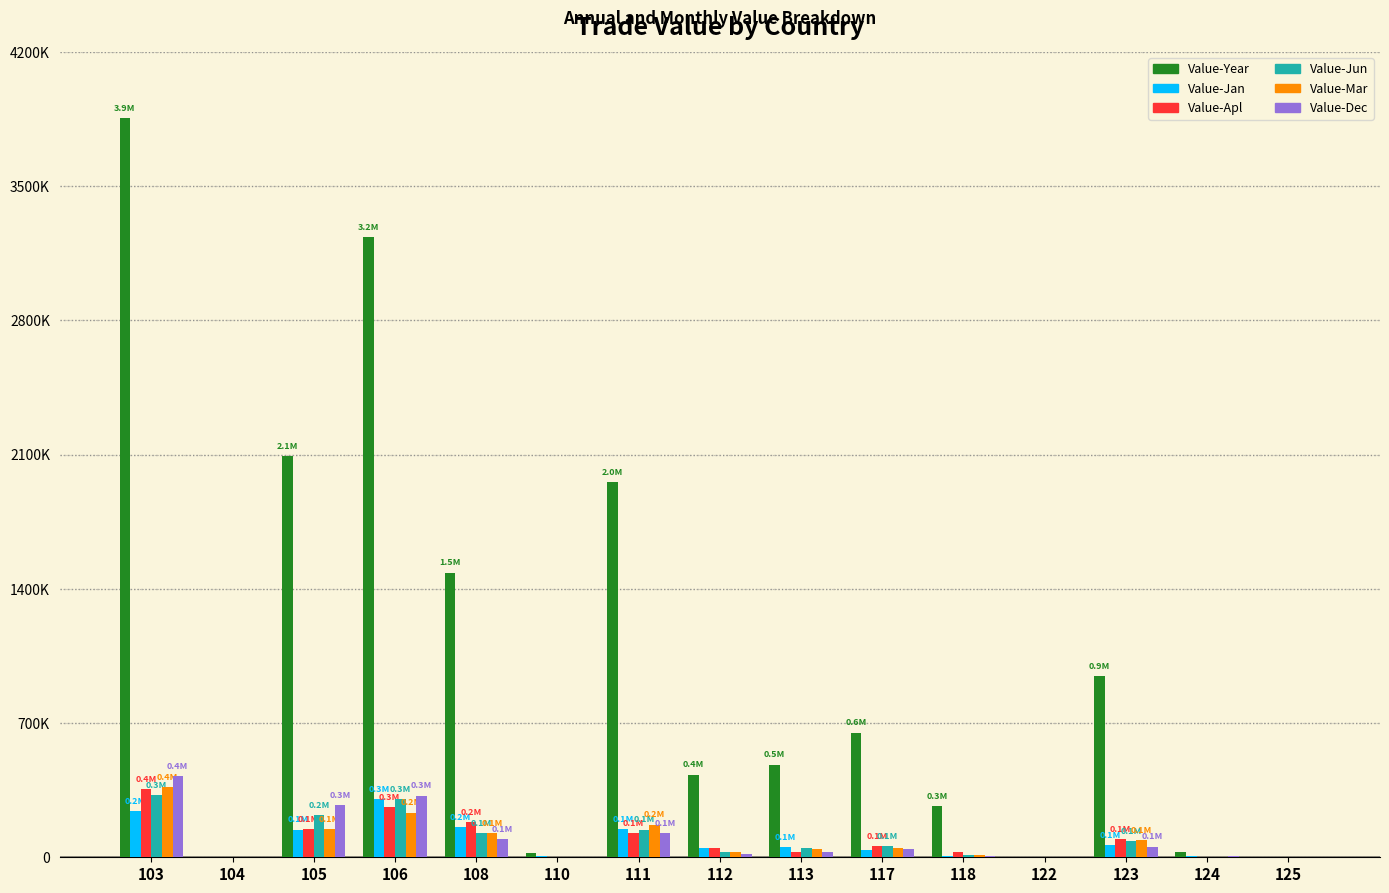

Reading left to right, transcribe all the data shown in this chart.

Value-Year: 3854672	743	2090737	3232324	1484648	23178	1956813	429891	483131	648800	267964	290	944341	28651	2216
Value-Jan: 241767	0	142865	302476	157529	7615	145687	49784	51626	38327	6791	0	62834	5707	605
Value-Apl: 355547	0	145851	260722	182241	2893	126569	48127	29508	57376	26266	0	92835	0	248
Value-Jun: 322939	0	220820	304309	124816	3969	143919	28246	47004	58128	11974	0	84722	2970	0
Value-Mar: 365098	0	145256	232096	124091	339	170766	27903	42439	46182	12402	0	90040	1898	0
Value-Dec: 422658	0	271148	321074	95865	833	125552	17880	28141	42837	8348	0	55438	6403	0